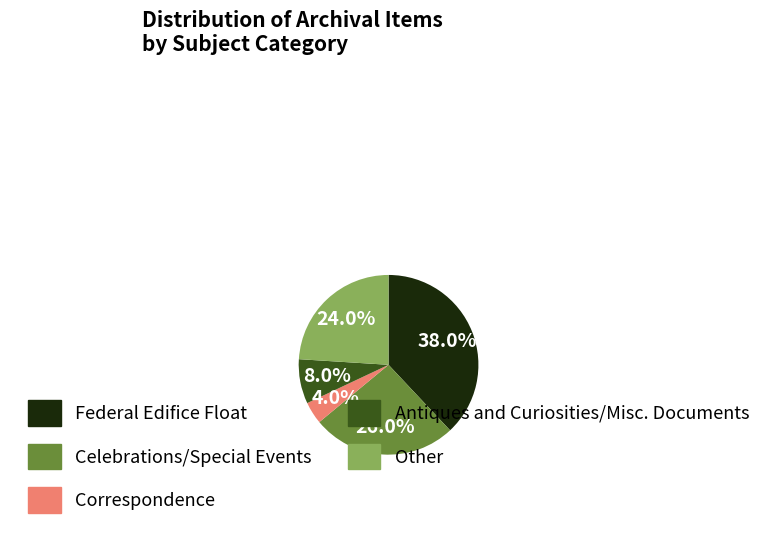

How many slices are in this pie chart?

5